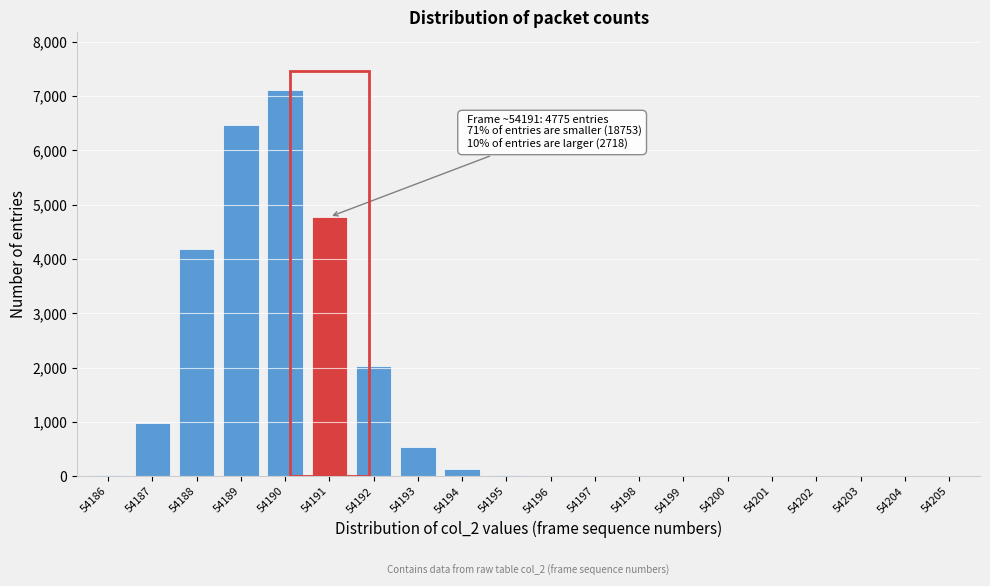

Which label corresponds to the largest value in the chart?

54190